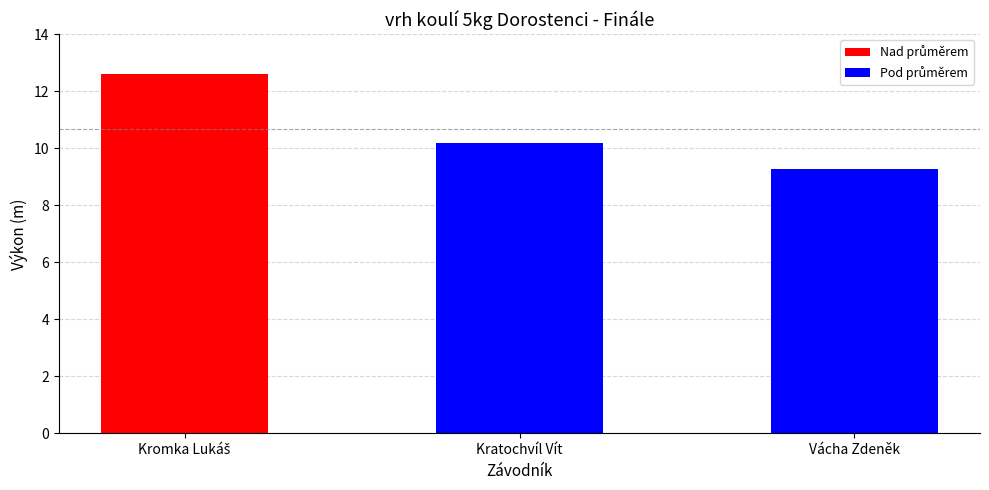

Read the value at Vácha Zdeněk.

9.3